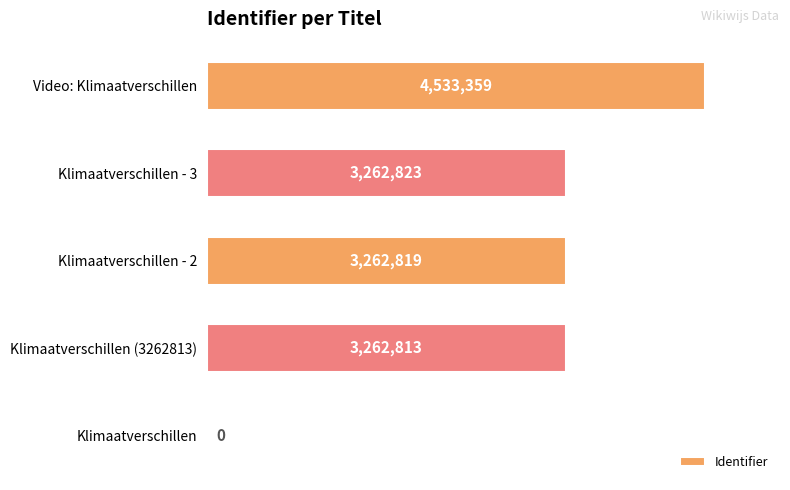

How many distinct data groups are displayed?

1